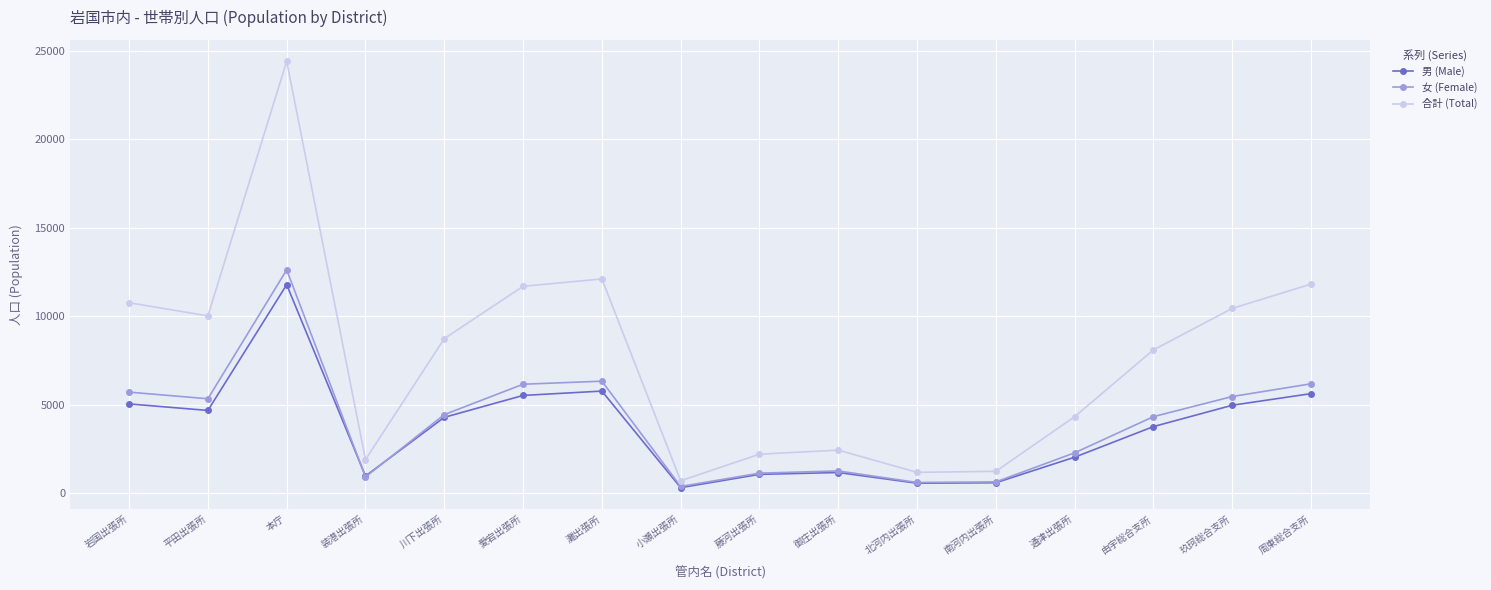

What is the difference between the second highest and second lowest values in the 女 (Female) series?

5723